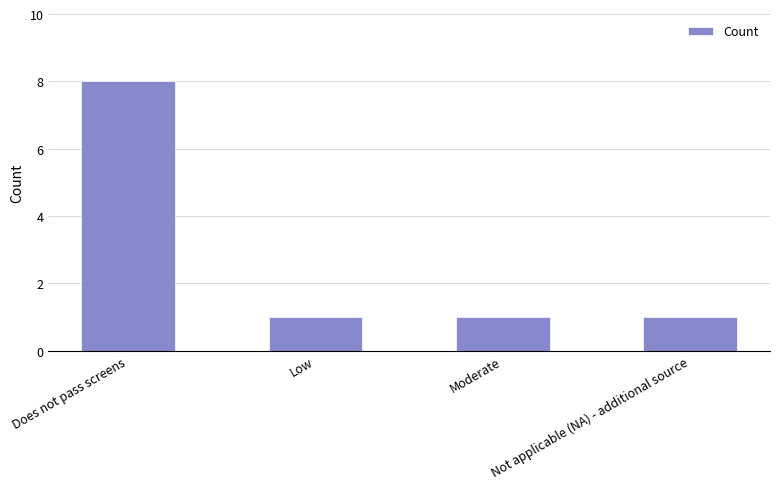

Approximately how many times larger is the value at Moderate compared to Does not pass screens?

0.1